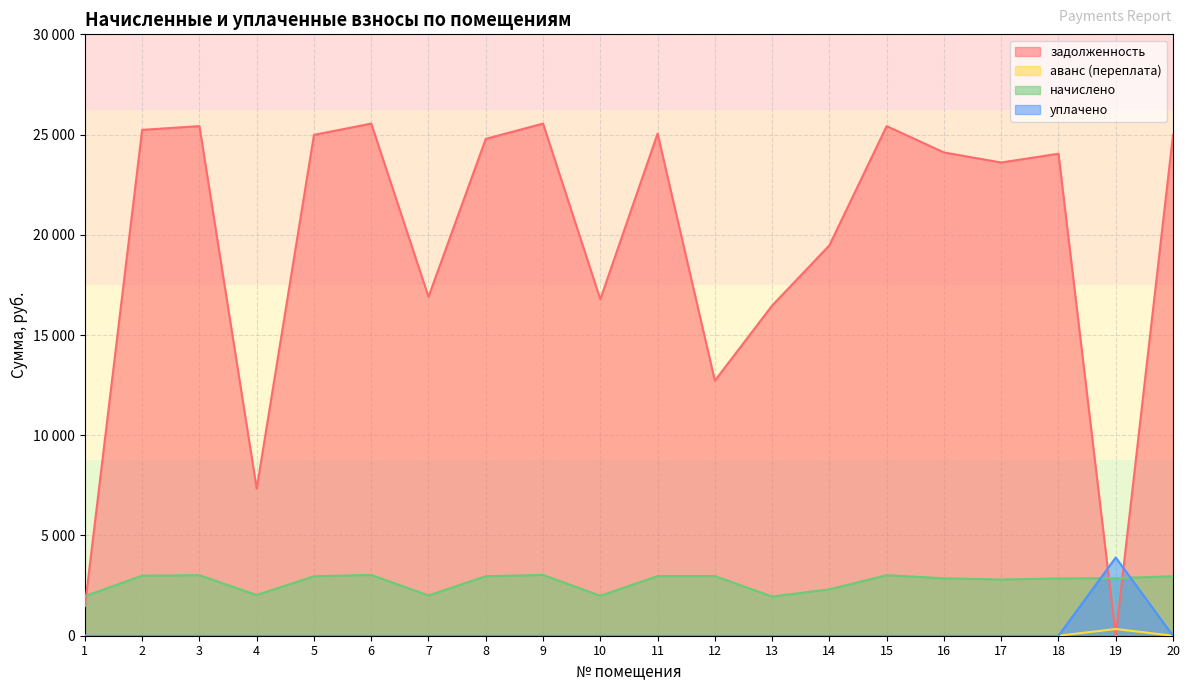

Rank the categories by задолженность value from highest to lowest.

6, 9, 3, 15, 2, 11, 5, 20, 8, 16, 18, 17, 14, 7, 10, 13, 12, 4, 1, 19